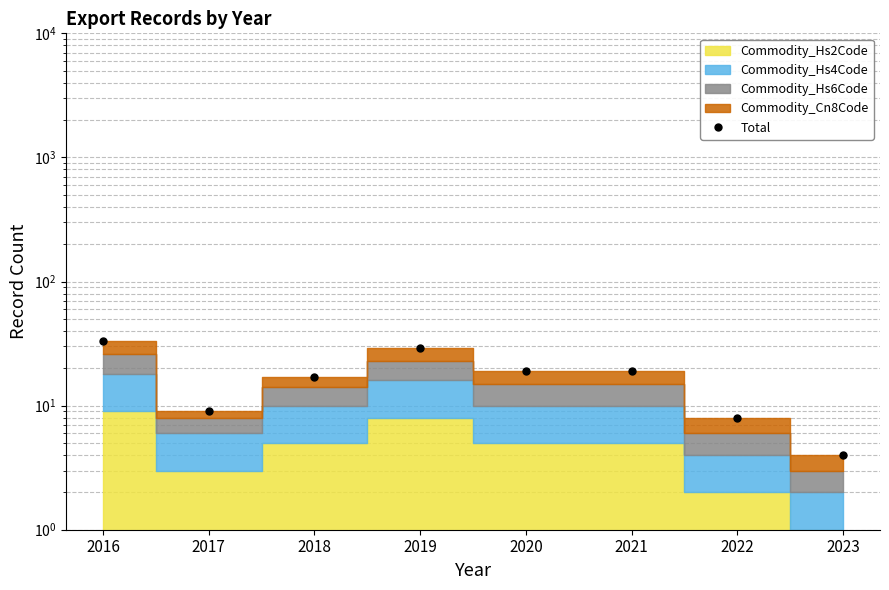

Does the chart have visible grid lines?

Yes